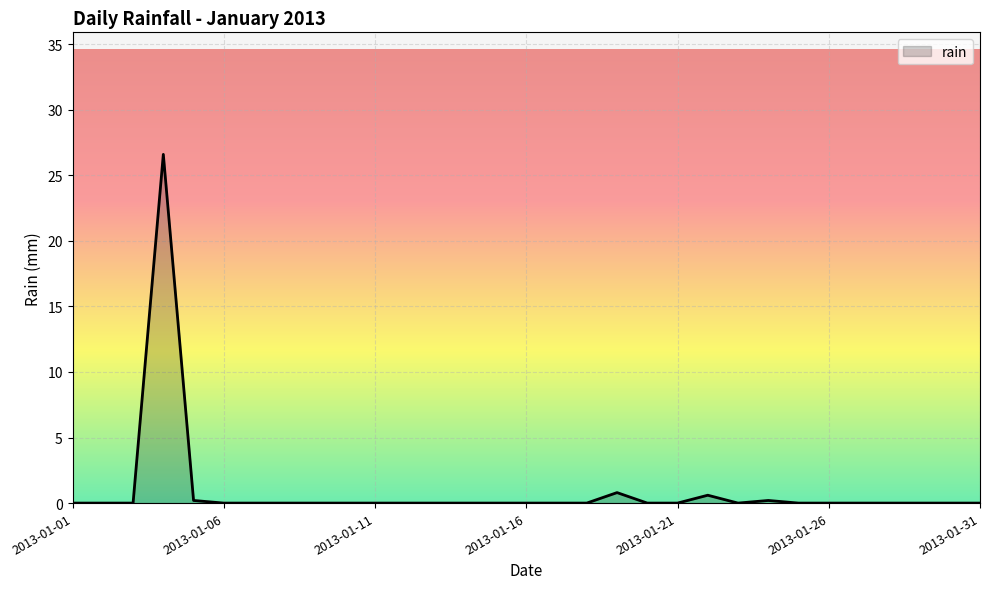

What is the greatest value displayed?

26.6